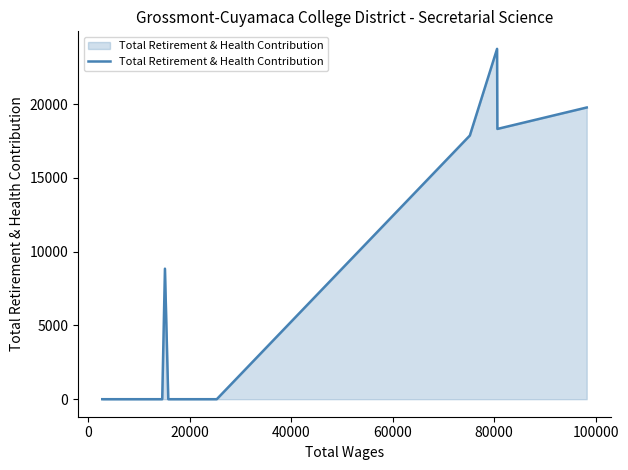

Does the chart have visible grid lines?

No